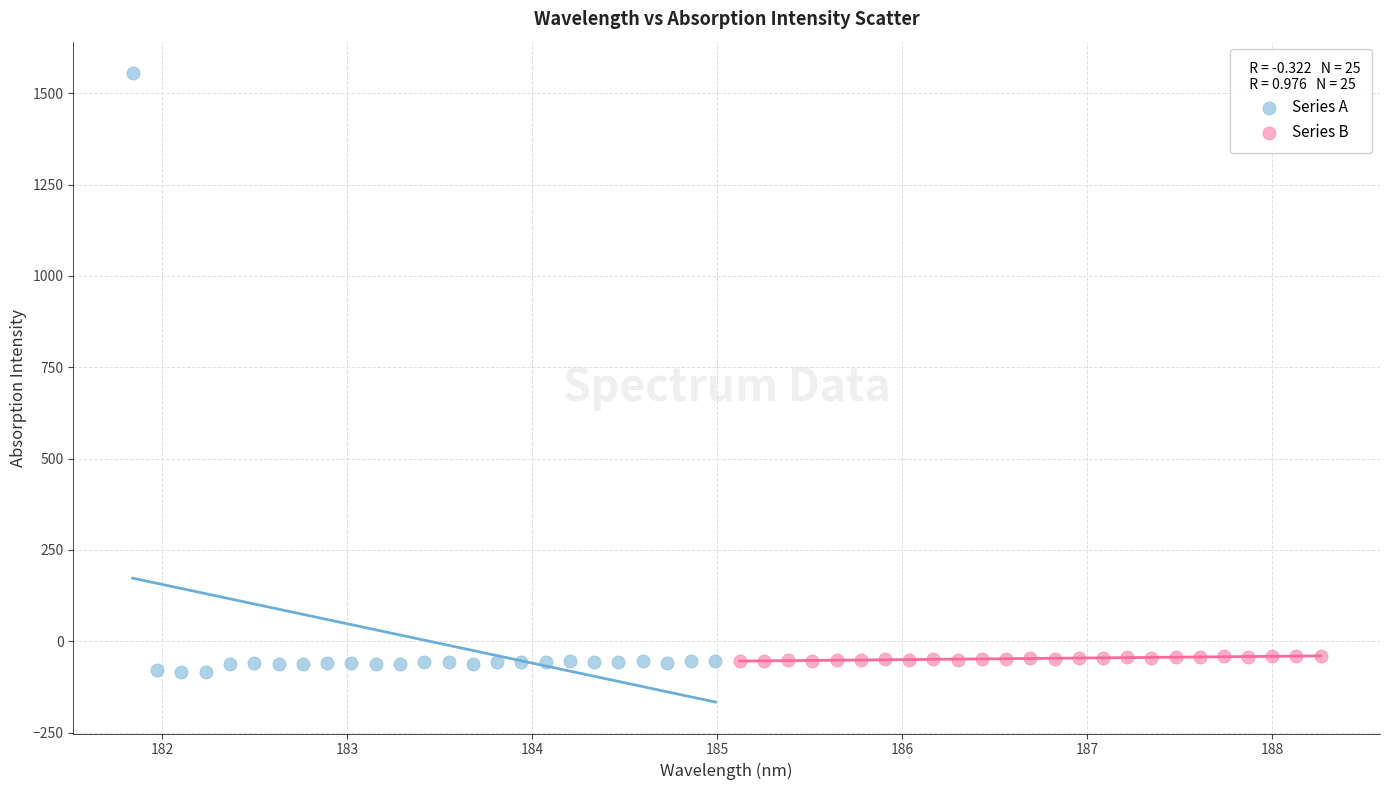

Which series contains the highest Y value?

Series A